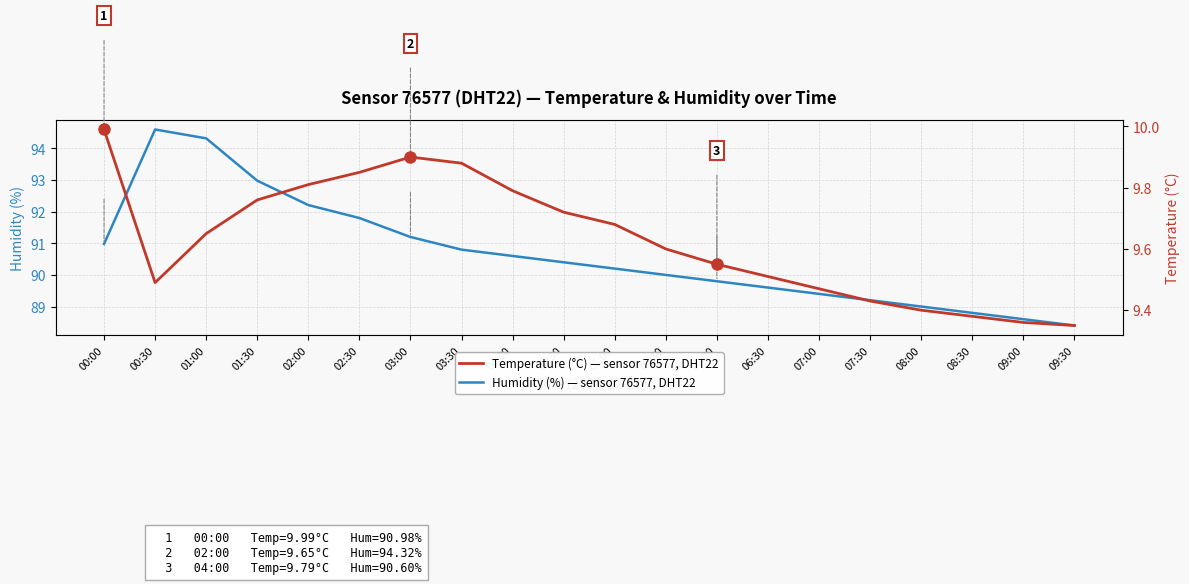

What position from the left is 04:30?

10